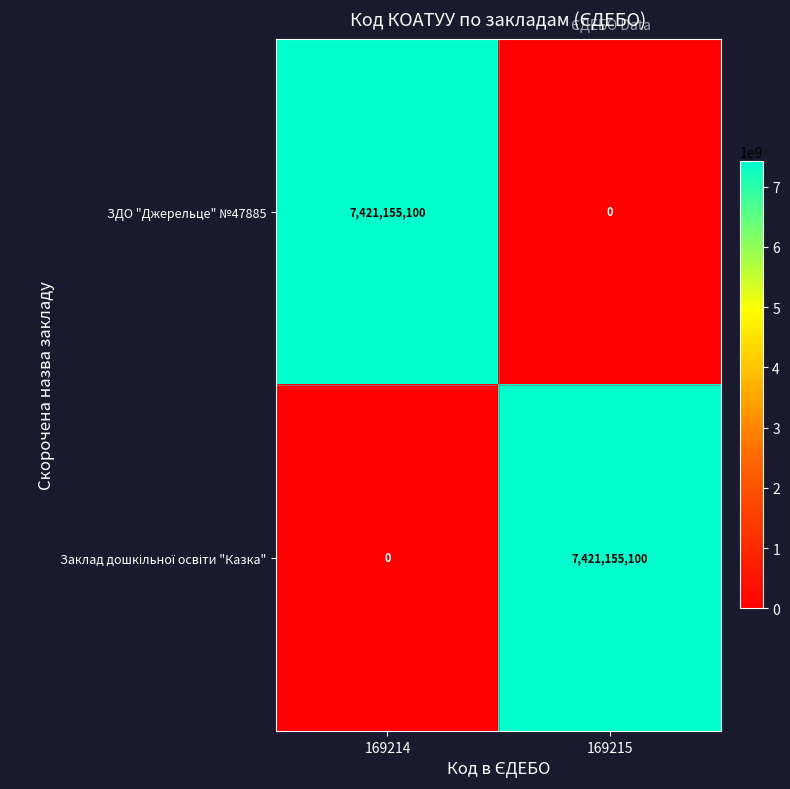

What is the total value across all series at 169214?

7421155100